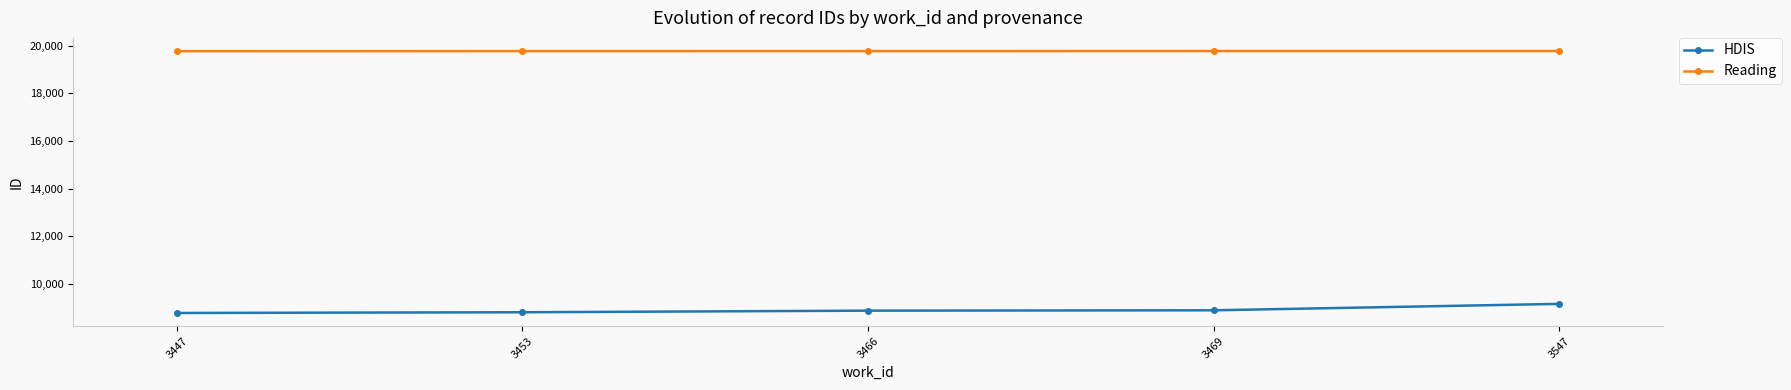

Which series has the largest range (max minus min)?

HDIS